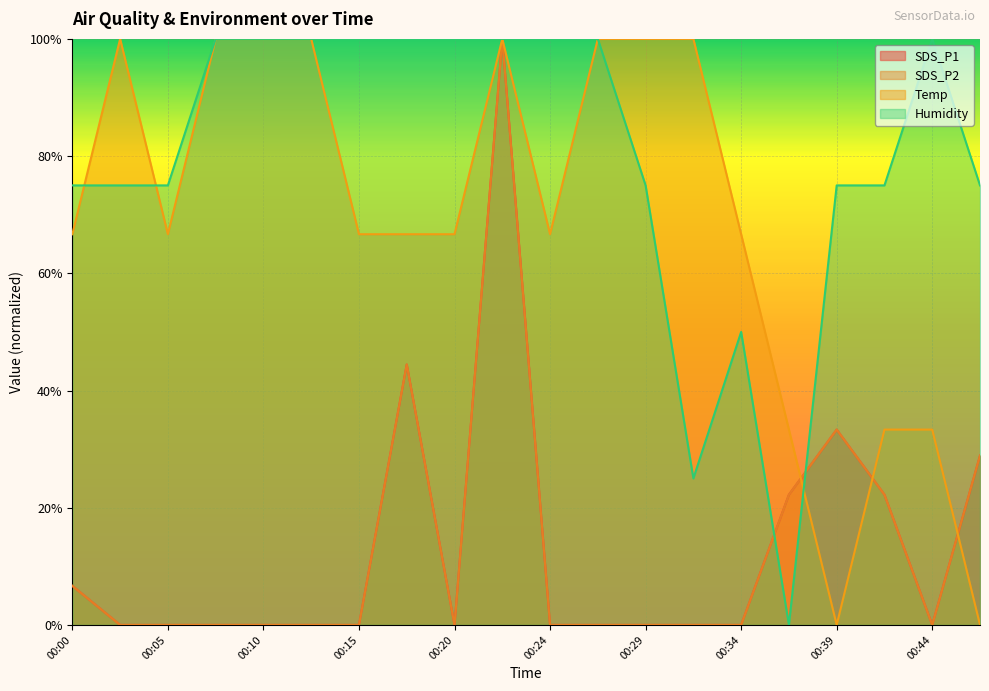

How many interior local valleys does the SDS_P2 series have?

2